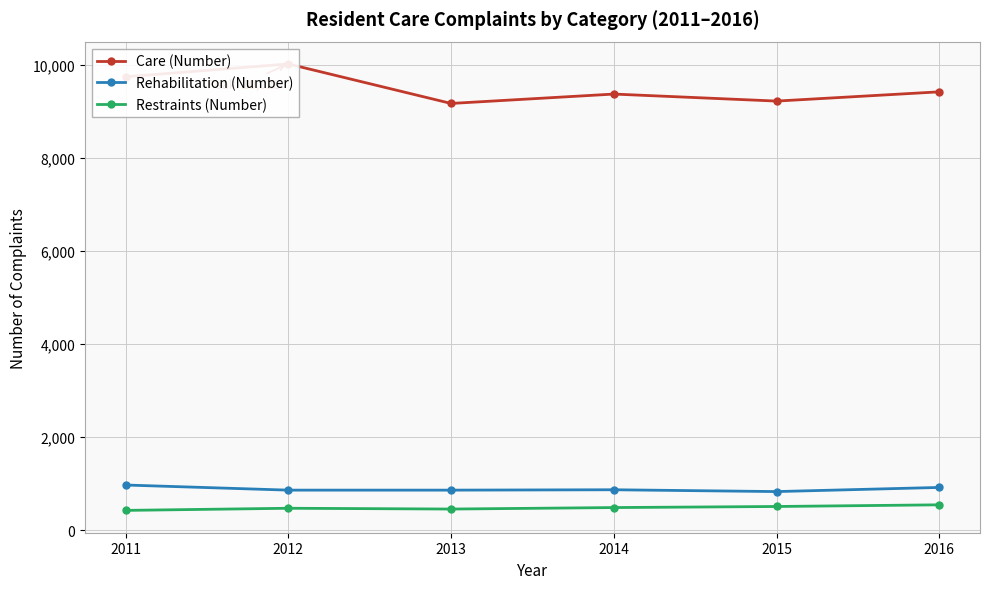

How many interior local peaks does the Rehabilitation (Number) series have?

1